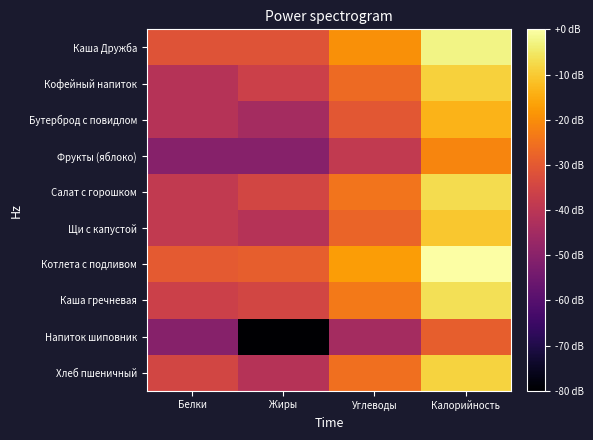

Between Белки and Калорийность, which is larger?

Калорийность